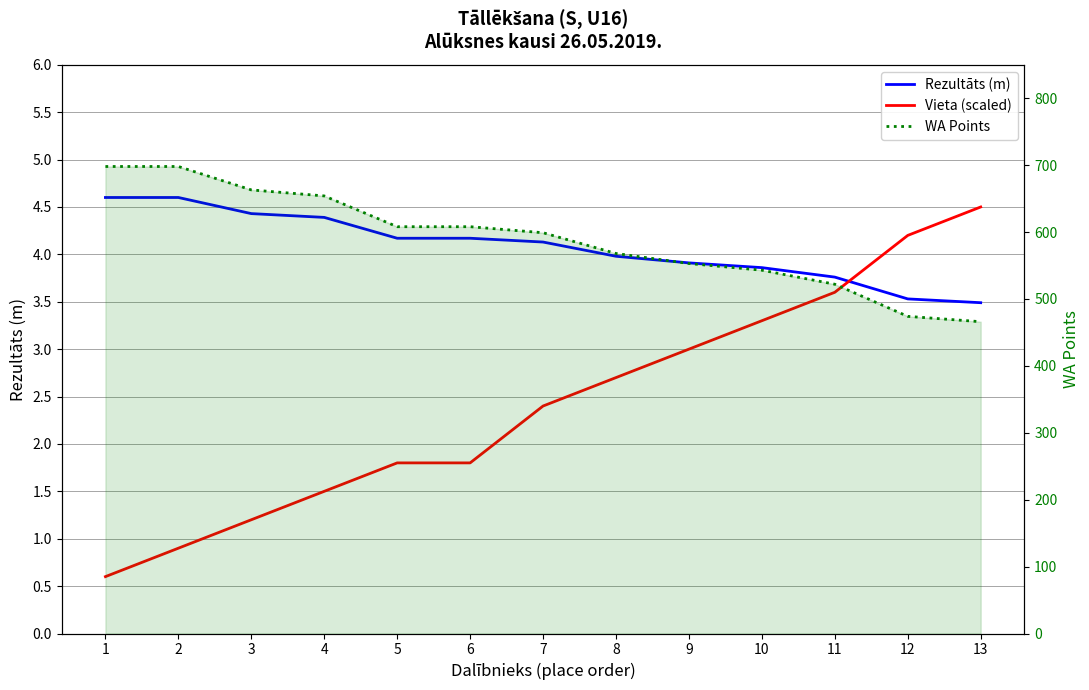

What is the difference between the highest and lowest values at 11?

518.4